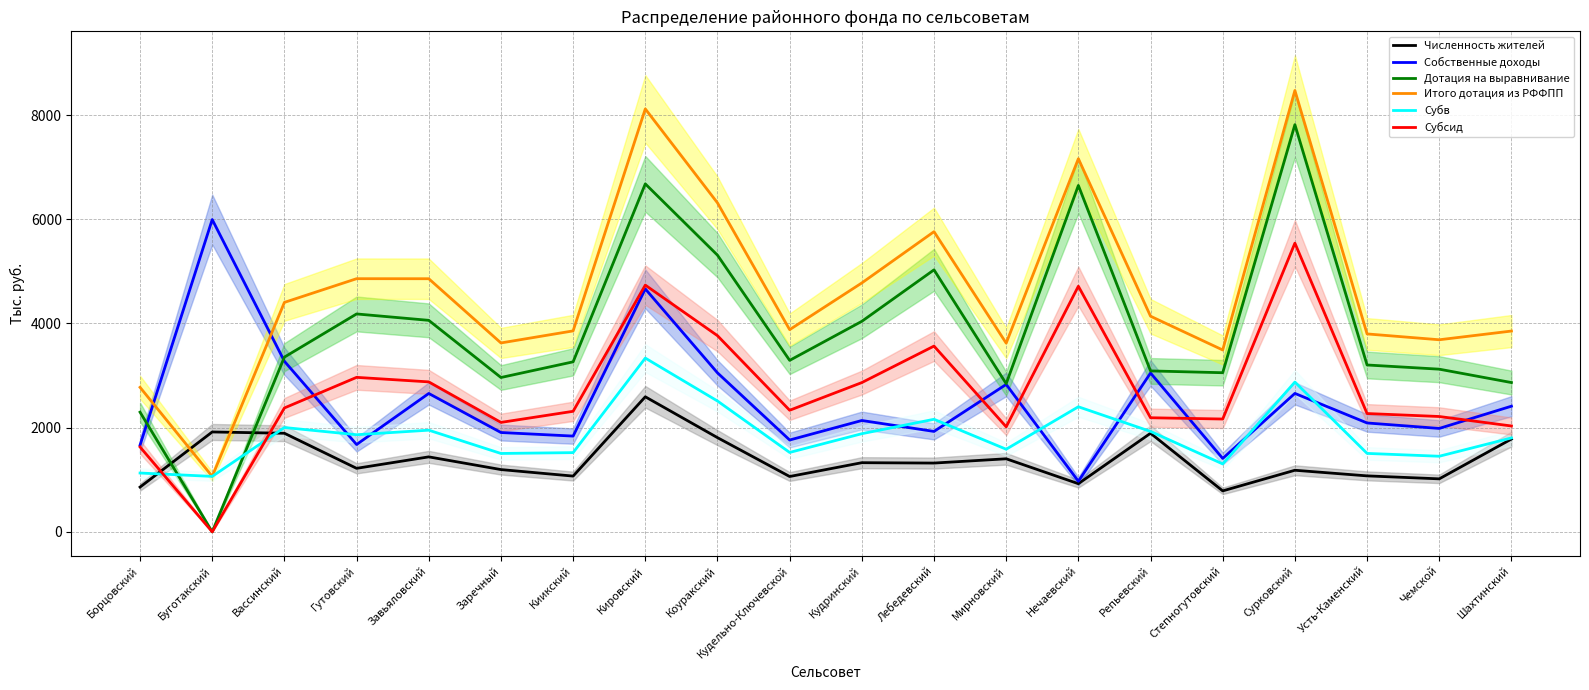

Which label corresponds to the largest value in the chart?

Сурковский